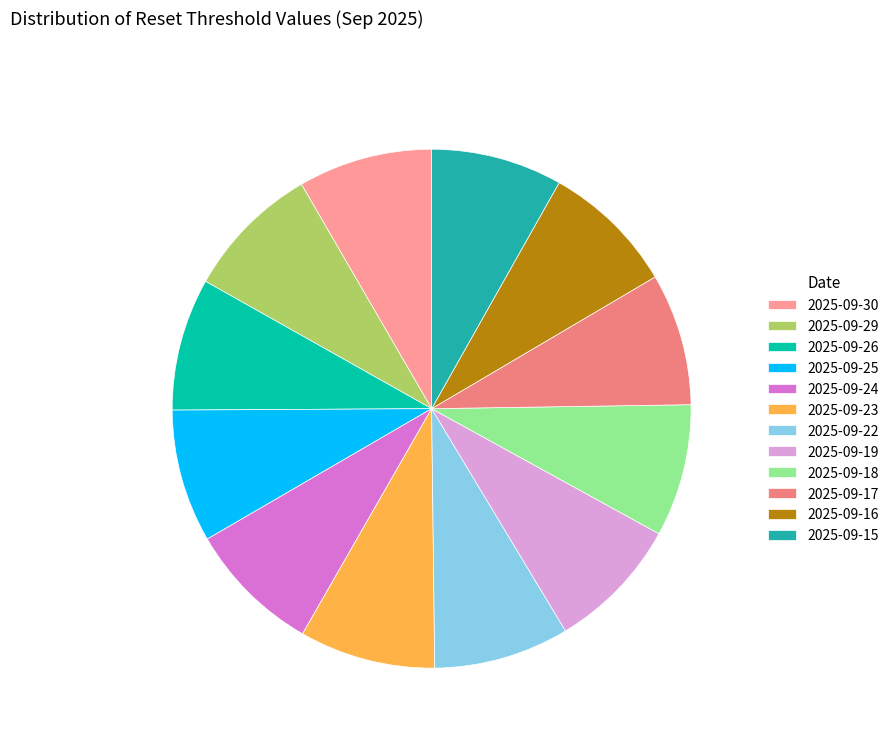

Which category has the smallest portion of the pie?

2025-09-15